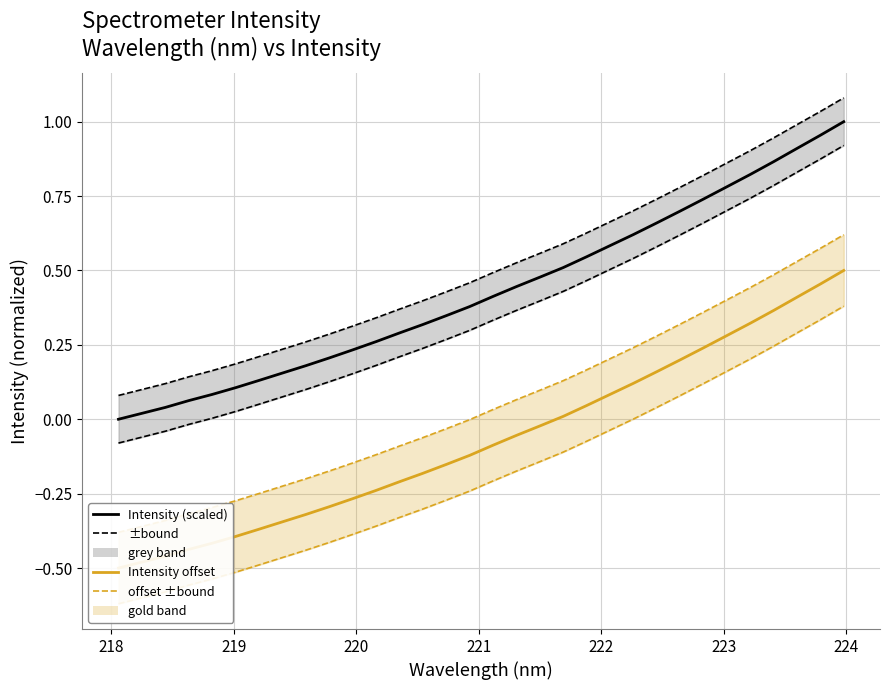

Is the value of Intensity offset at 28 greater than the value of upper bound at 19?

No